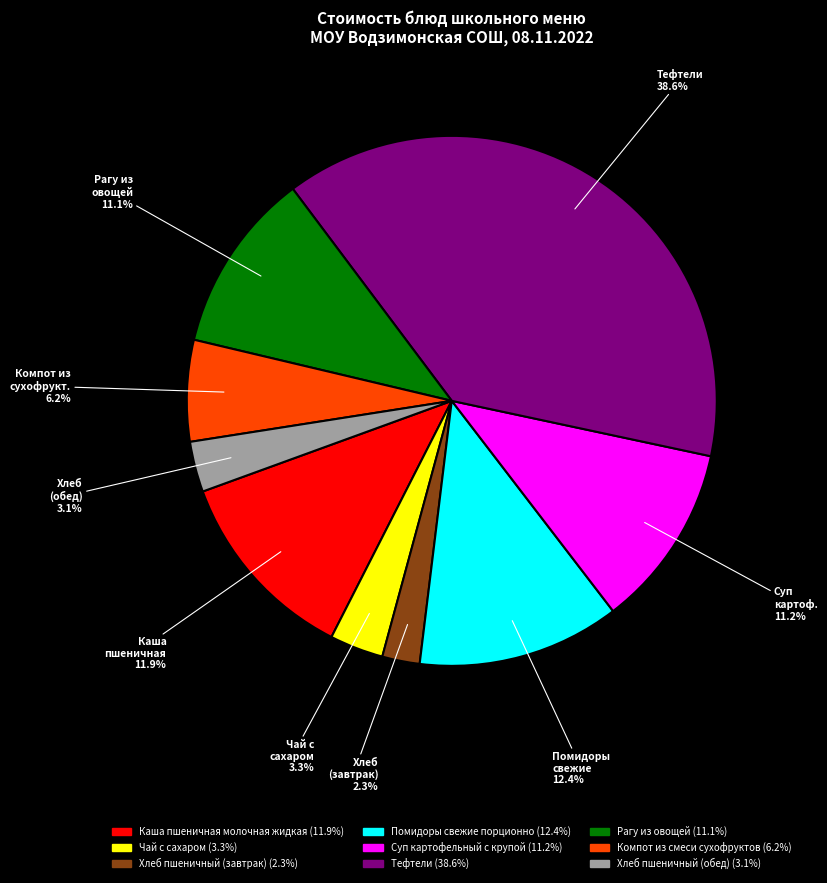

True or false: Каша пшеничная молочная жидкая accounts for 1% of the total.

False